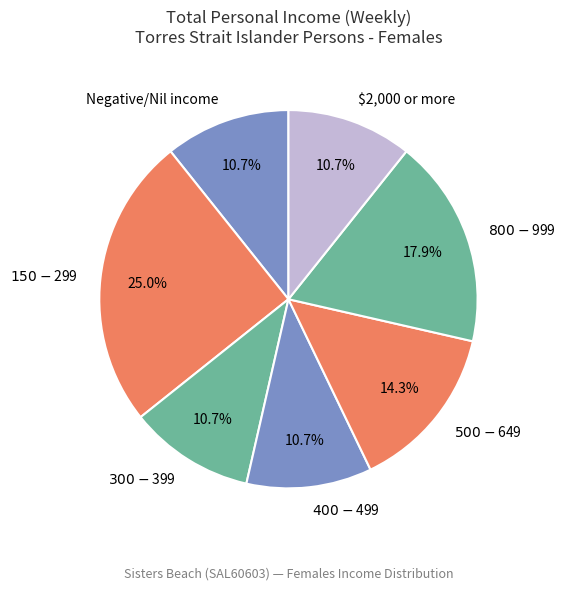

To the nearest percent, what is the combined percentage of $400-$499 and $2,000 or more?

21%